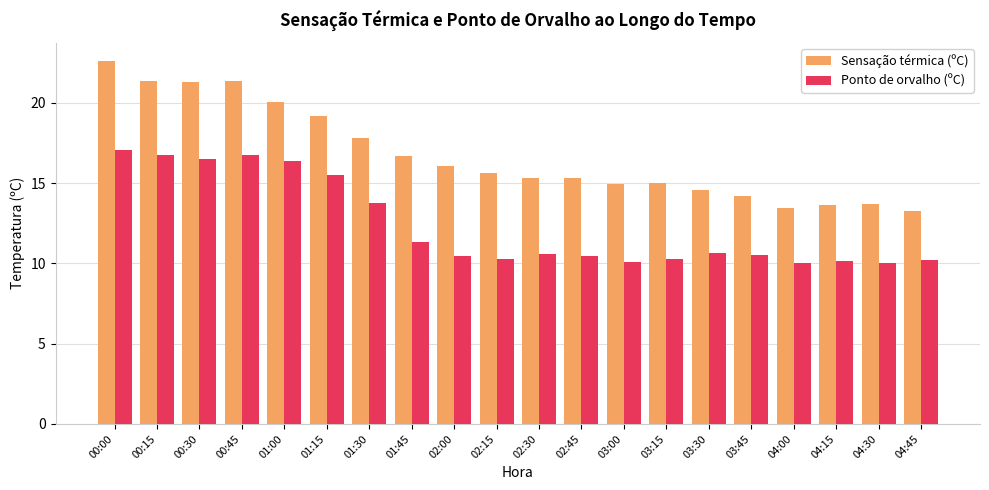

At how many categories does at least one series exceed 13?

20